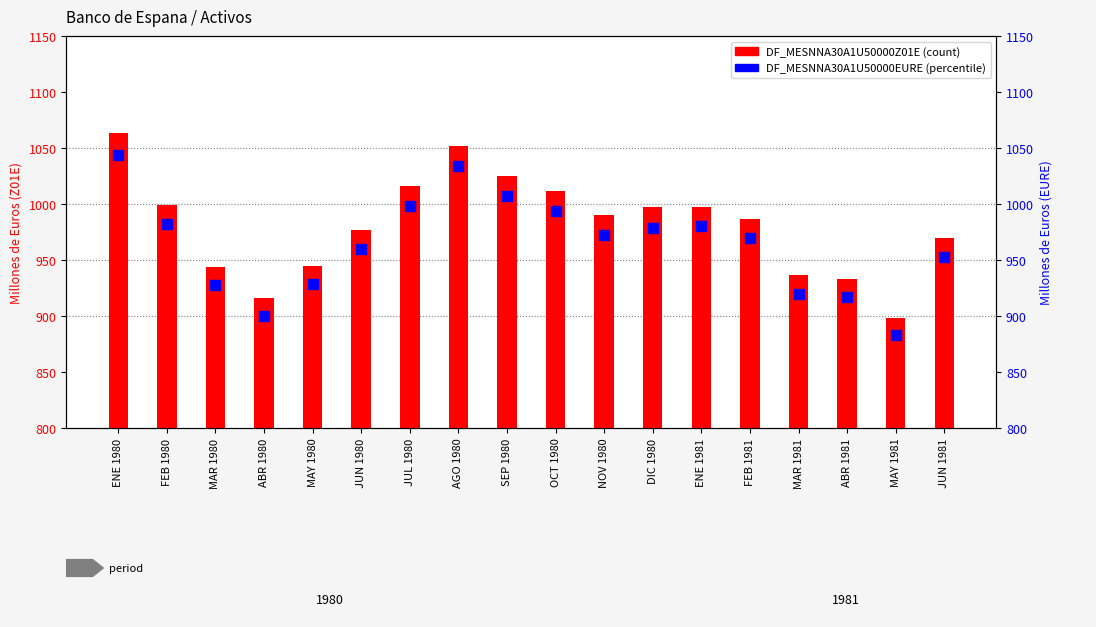

Is the value of DF_MESNNA30A1U50000EURE at ENE 1980 greater than the value of DF_MESNNA30A1U50000Z01E at ENE 1981?

Yes